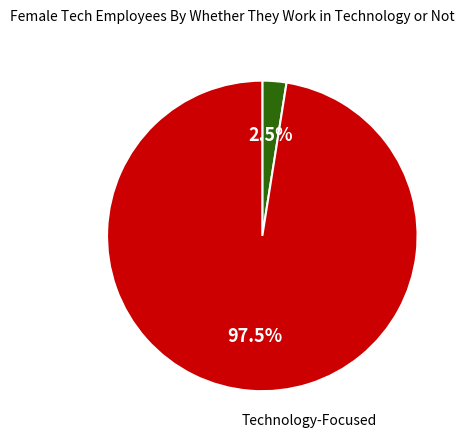

Count the number of slices in the pie.

2